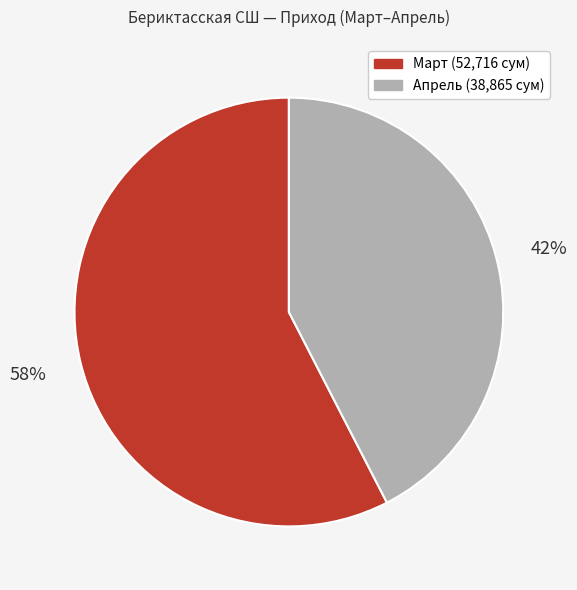

To the nearest percent, what is the average slice percentage?

50%